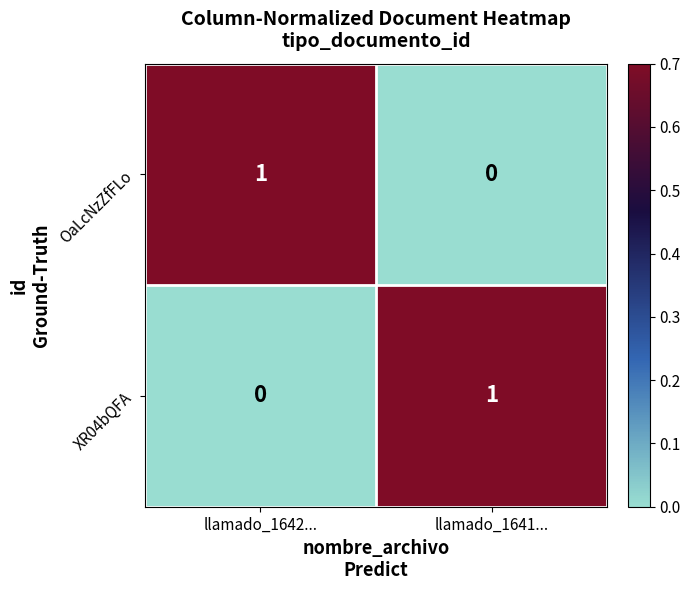

At which label does OaLcNzZfFLo reach its minimum?

llamado_1641...